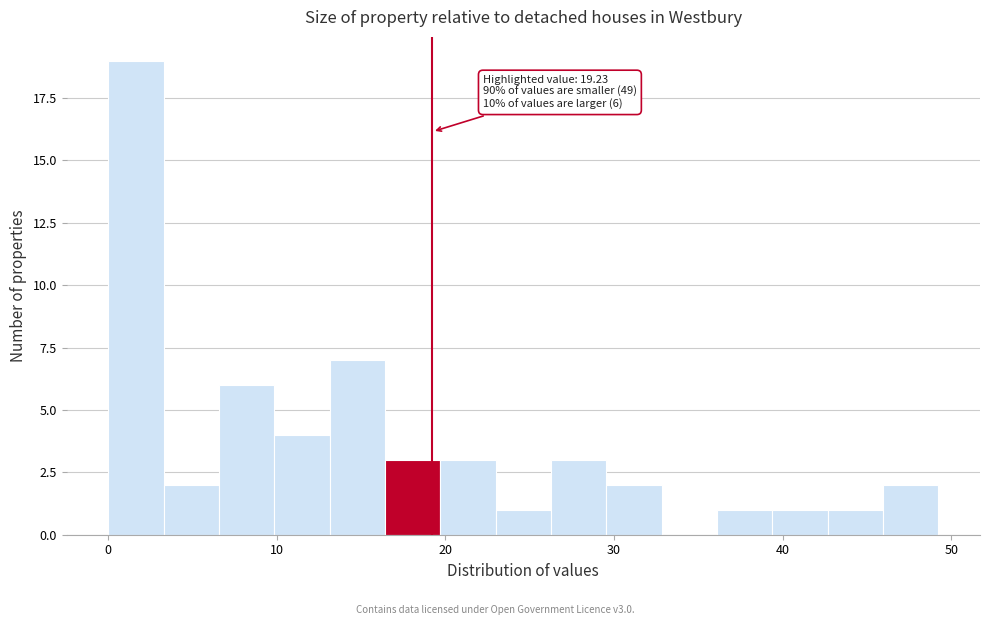

Around what value on the x-axis is the tallest bar? Give the approximate position of its centre, as read against the axis.

2